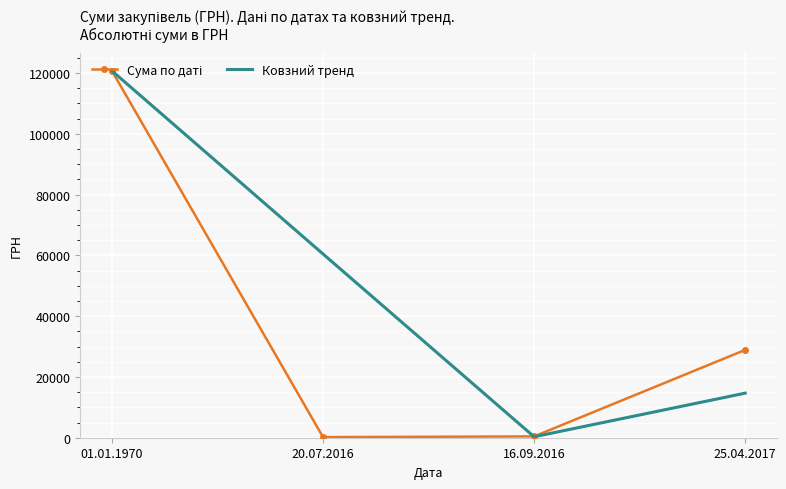

True or false: Ковзний тренд has a value of 20471.2 at 25.04.2017.

False